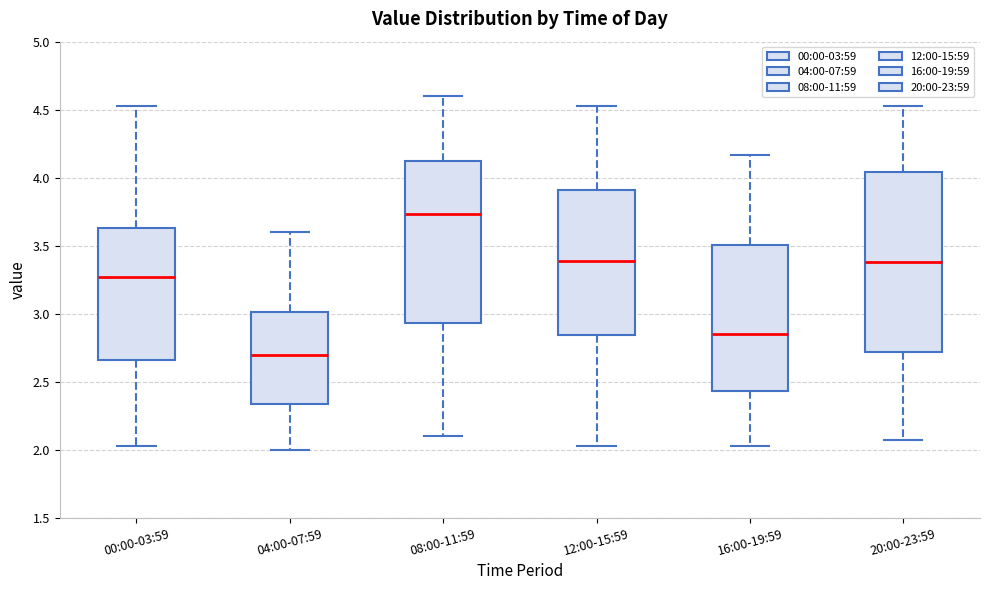

Where does the upper whisker of the box for 04:00-07:59 end on the y-axis? The values are not printed on the chart, so give them approximately, as read against the axis.

3.60